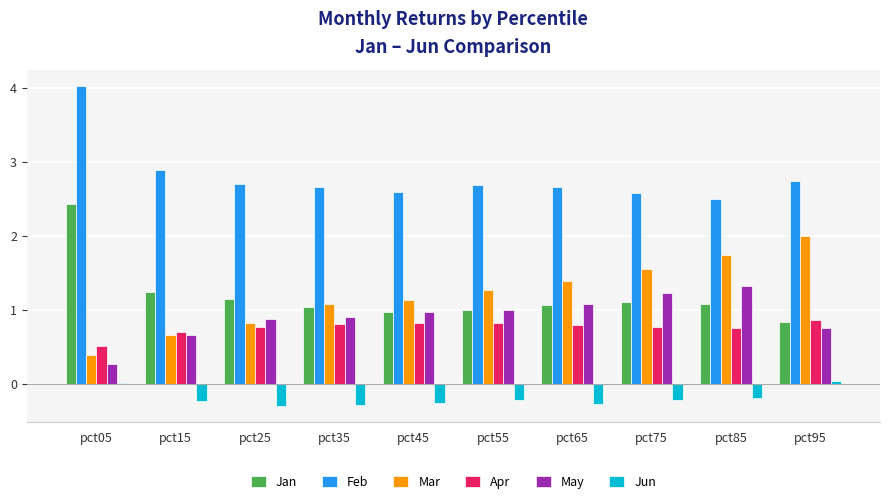

Is the value of Jan at pct45 greater than the value of Mar at pct05?

Yes